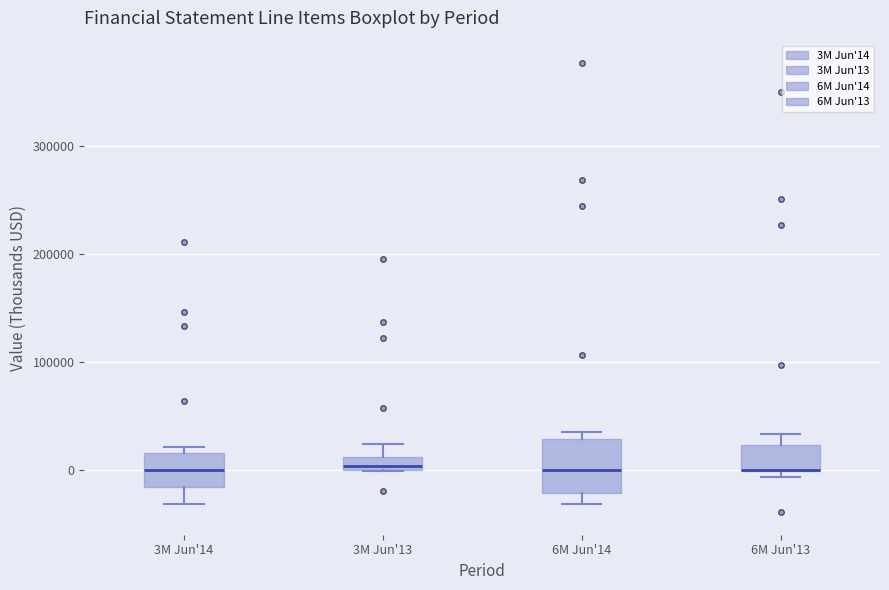

Where is the upper edge of the box for 6M Jun'14 on the y-axis? The values are not printed on the chart, so give them approximately, as read against the axis.

30000